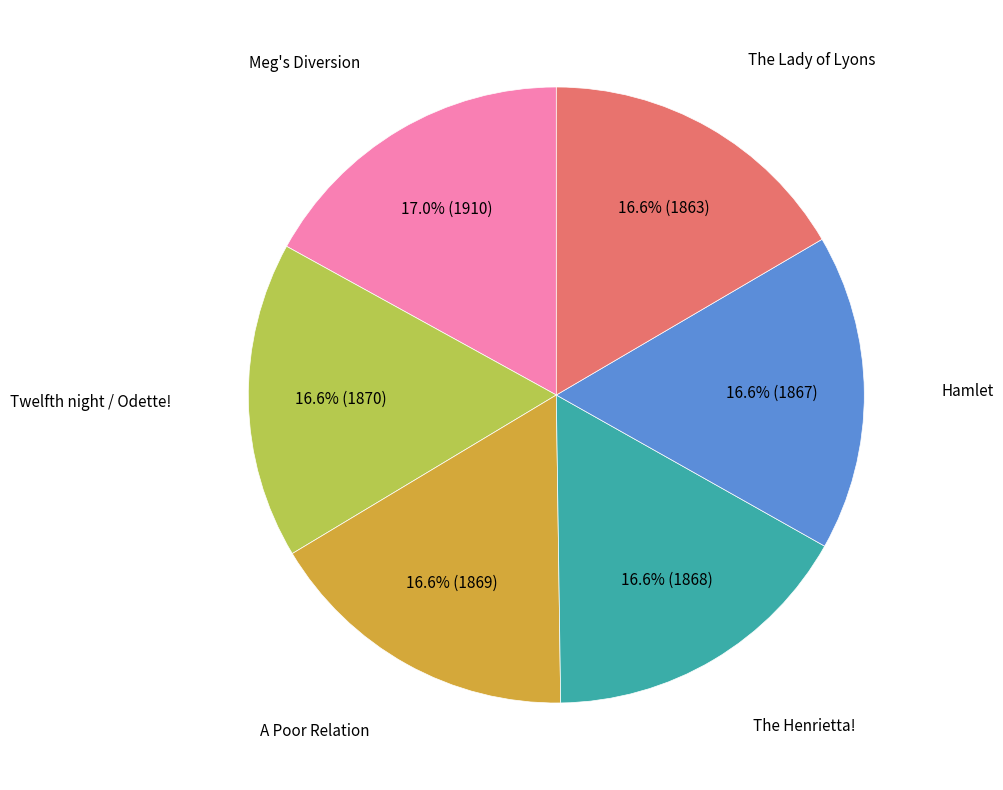

Count the number of slices in the pie.

6